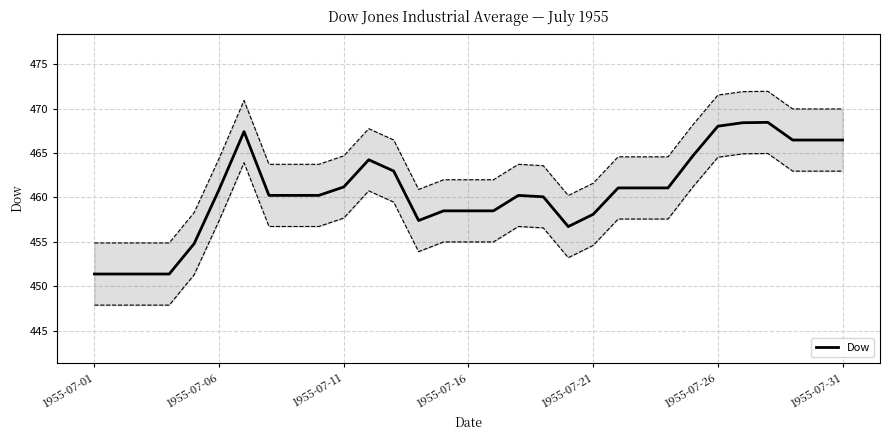

Is it true that Dow equals 466.5 at 1955-07-31?

True